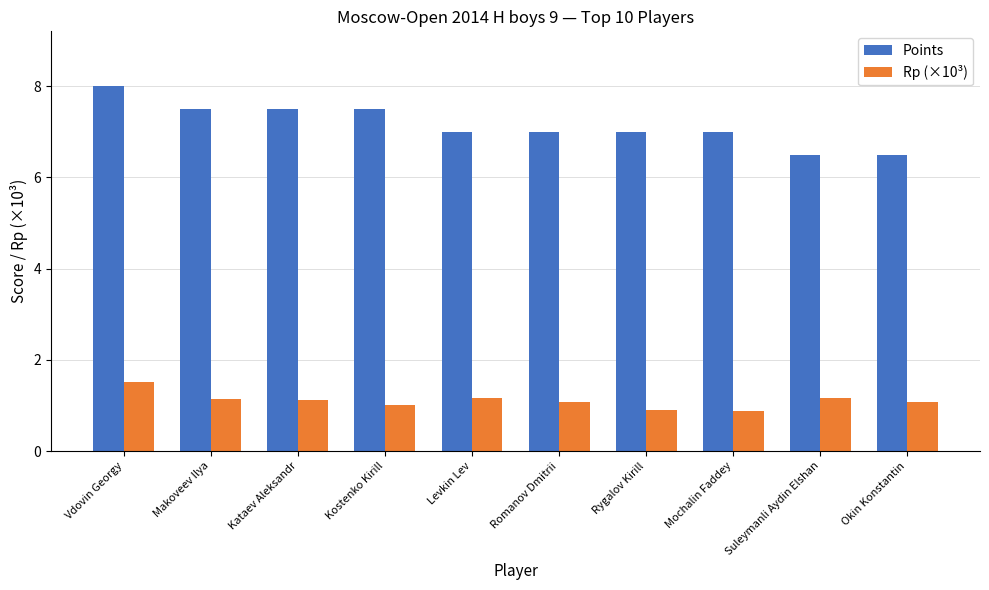

What is the average value of the Points series?

7.2